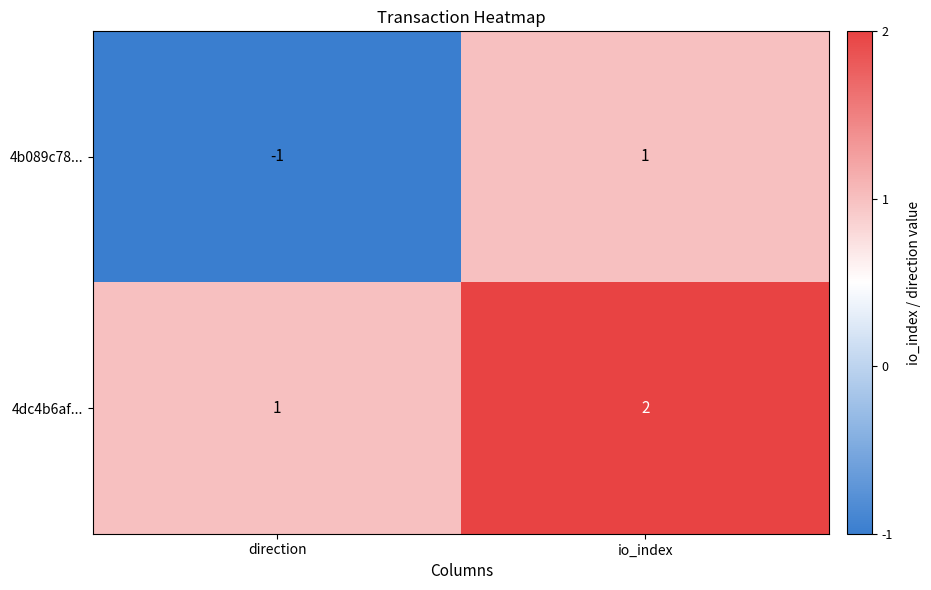

What is the minimum value shown in the chart?

-1